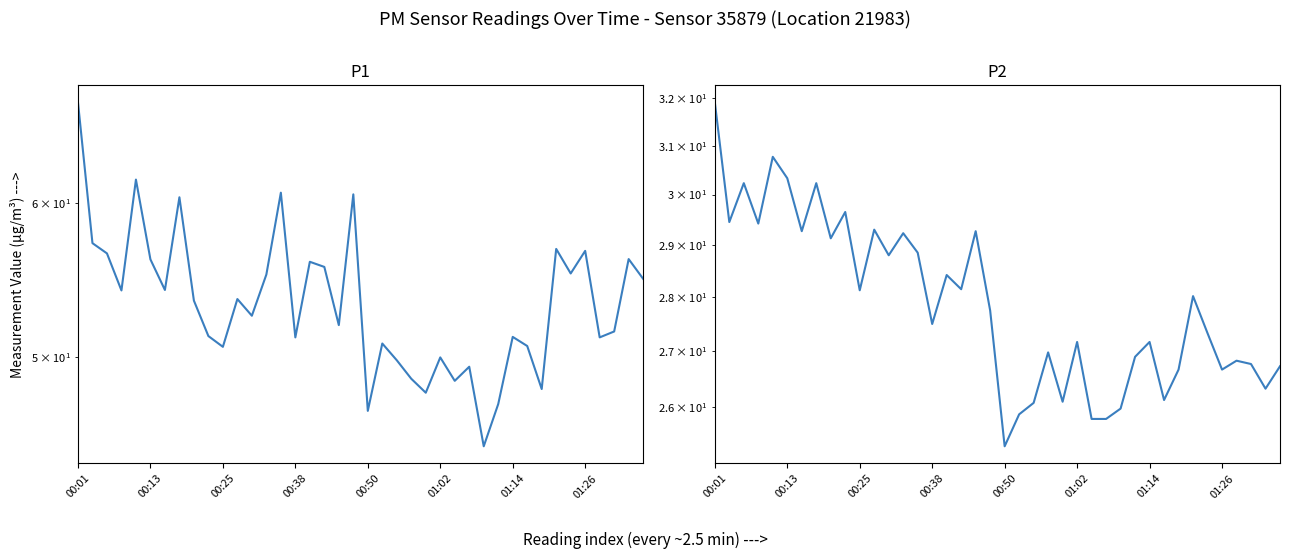

Reading right to left, extract all data points from this chart.

P1: 54.9	56.1	51.5	51.2	56.7	55.2	56.8	48.1	50.6	51.2	47.3	45.0	49.4	48.6	50.0	47.9	48.7	49.8	50.8	46.9	60.6	51.9	55.6	56.0	51.2	60.8	55.1	52.5	53.5	50.6	51.2	53.5	60.4	54.1	56.1	61.7	54.1	56.5	57.2	67.6
P2: 26.7	26.3	26.8	26.8	26.7	27.3	28.0	26.7	26.1	27.2	26.9	26.0	25.8	25.8	27.2	26.1	27.0	26.1	25.9	25.3	27.8	29.3	28.1	28.4	27.5	28.9	29.2	28.8	29.3	28.1	29.6	29.1	30.2	29.3	30.3	30.8	29.4	30.2	29.4	31.9